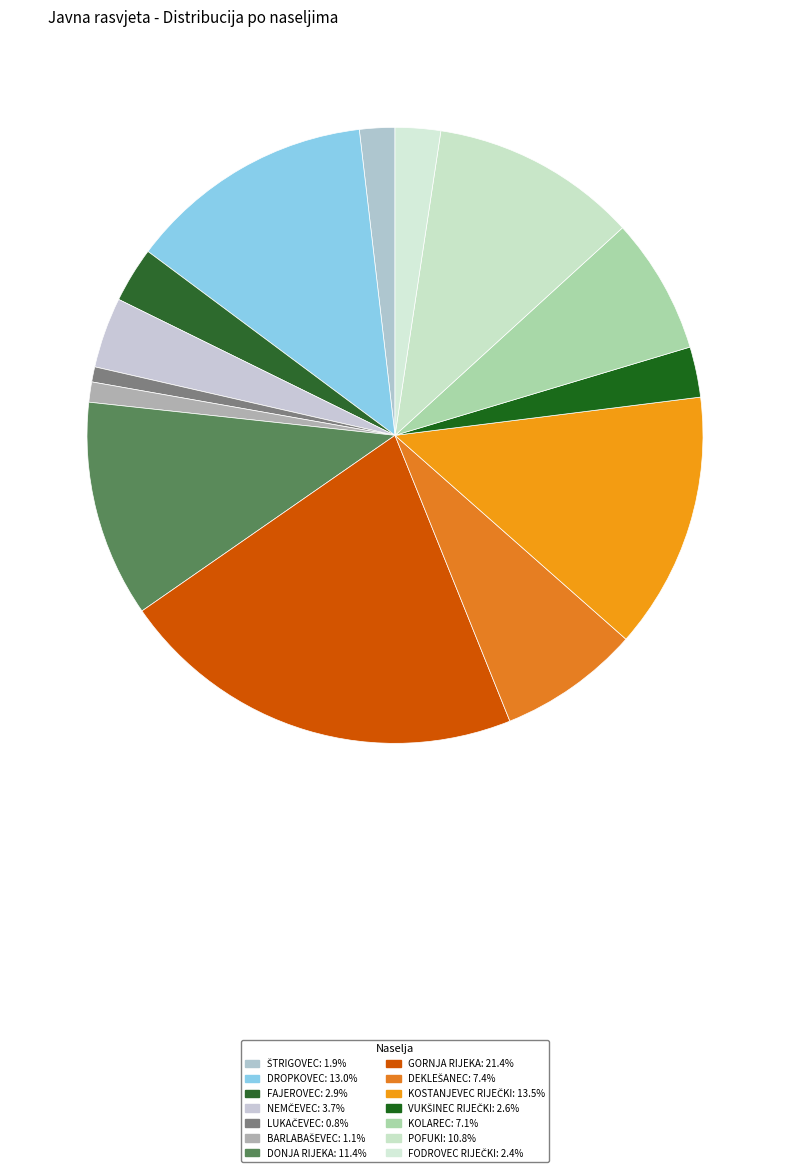

True or false: FAJEROVEC accounts for 13% of the total.

False